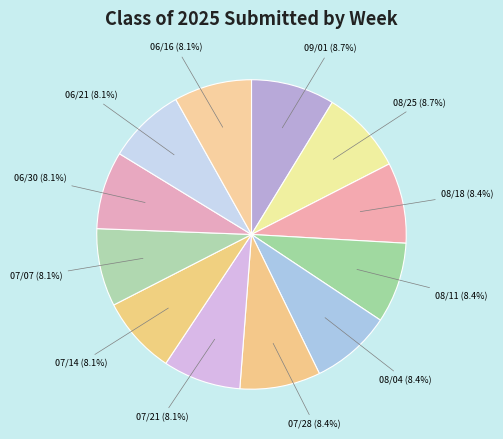

How many segments does this pie chart have?

12